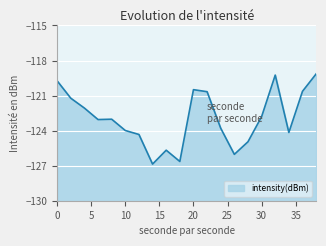

What is the maximum value shown in the chart?

-119.1